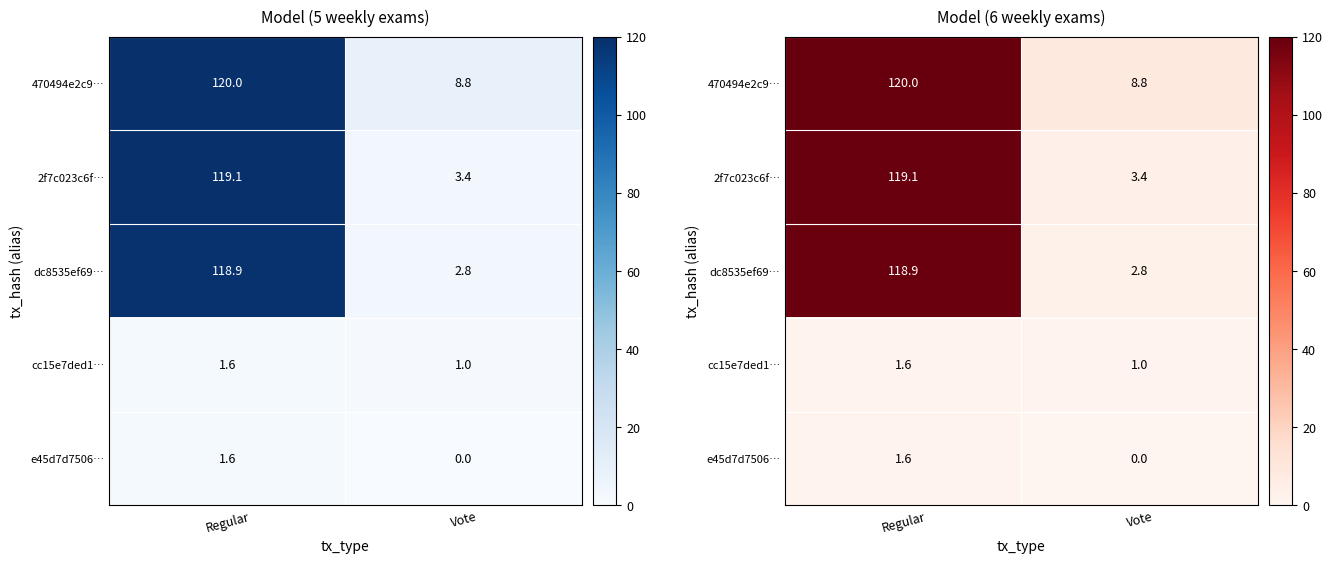

Rank the series at Regular from highest to lowest value.

470494e2c9…, 2f7c023c6f…, dc8535ef69…, cc15e7ded1…, e45d7d7506…